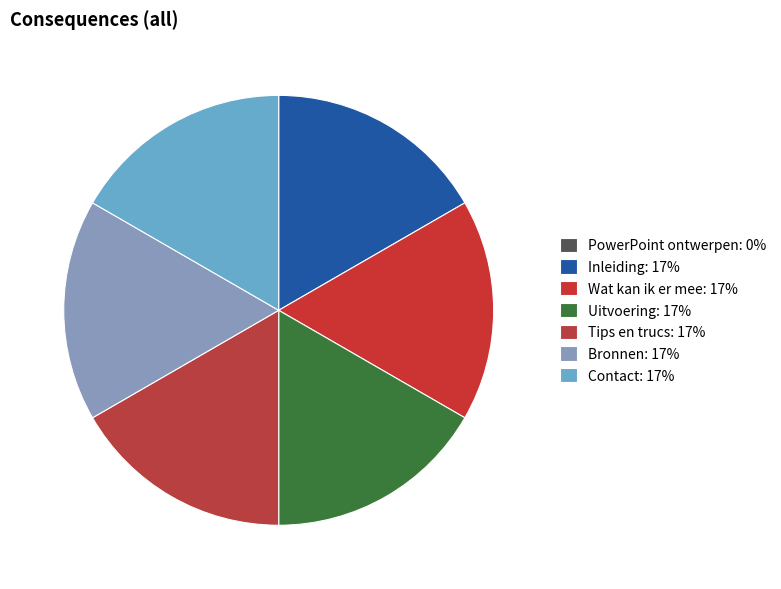

Rank the categories by value from highest to lowest.

Contact, Bronnen, Tips en trucs, Uitvoering, Wat kan ik er mee, Inleiding, PowerPoint ontwerpen